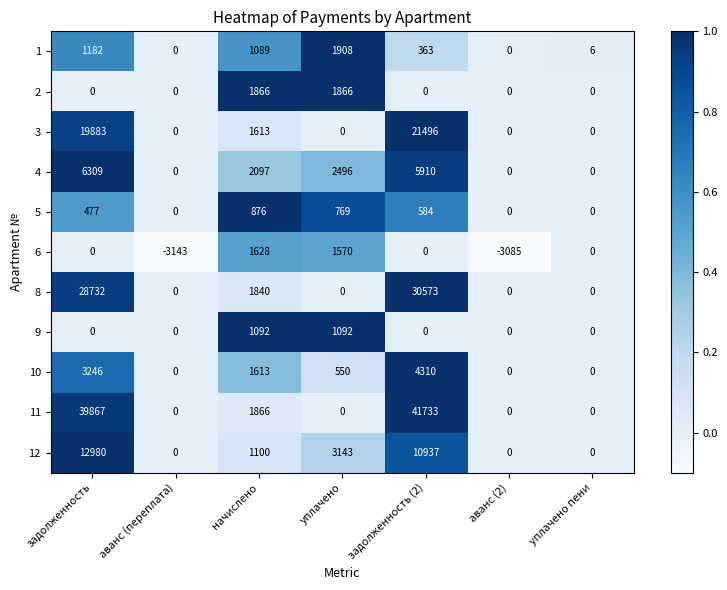

Is it true that 2 equals -1237 at аванс (переплата)?

False